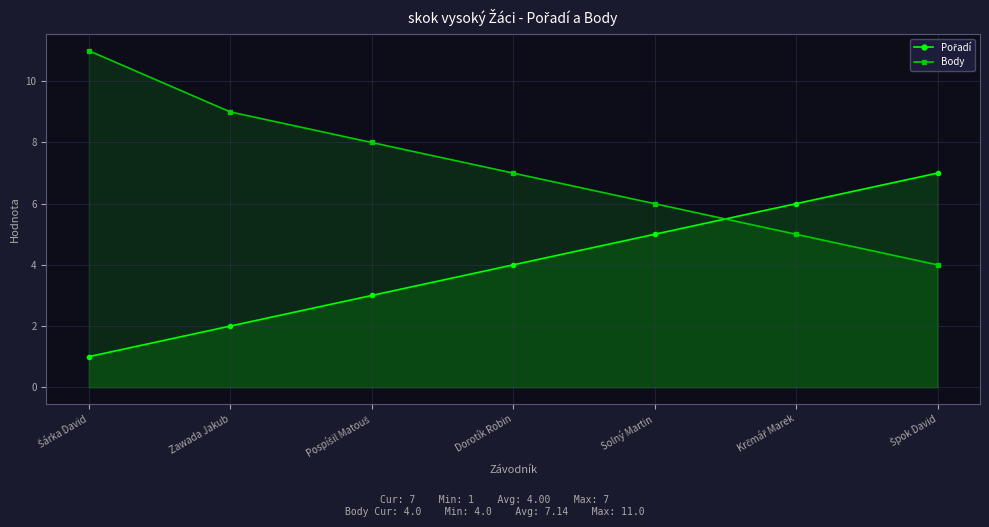

Rank the categories by Pořadí value from lowest to highest.

Šárka David, Zawada Jakub, Pospíšil Matouš, Dorotík Robin, Solný Martin, Krčmář Marek, Špok David